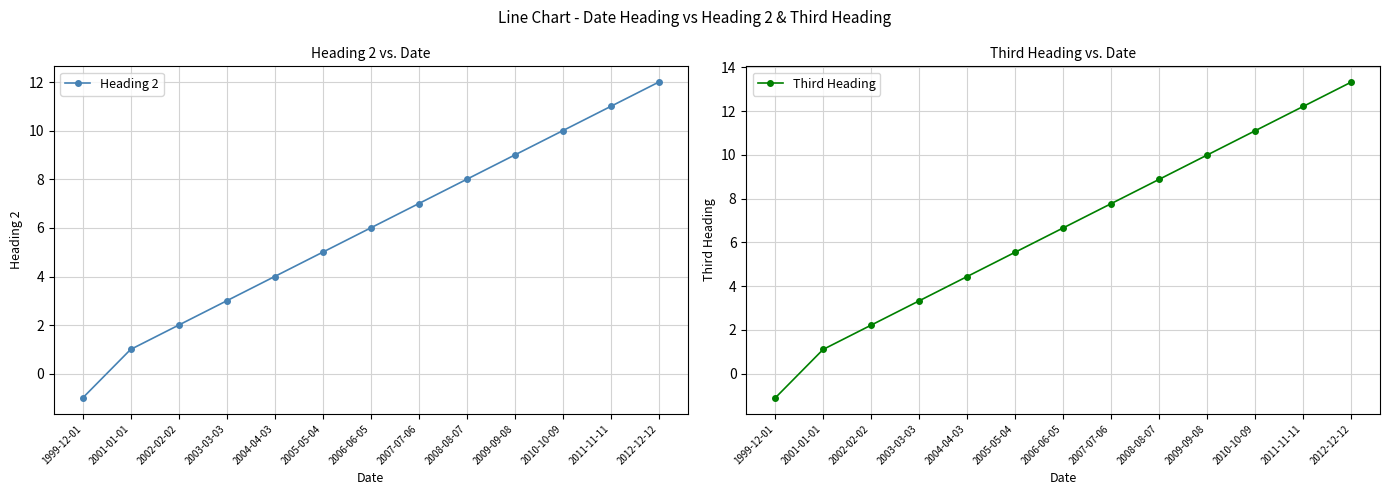

Is the value of Third Heading at 2006-06-05 greater than the value of Heading 2 at 2001-01-01?

Yes